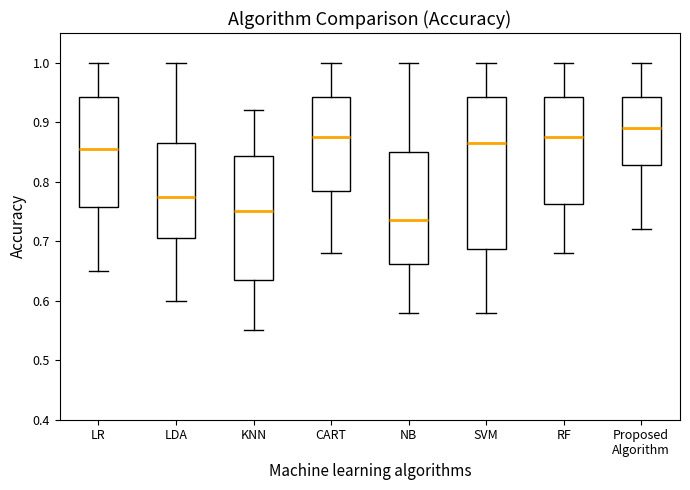

Comparing the boxes themselves (not the whiskers), which one is the tallest?

SVM